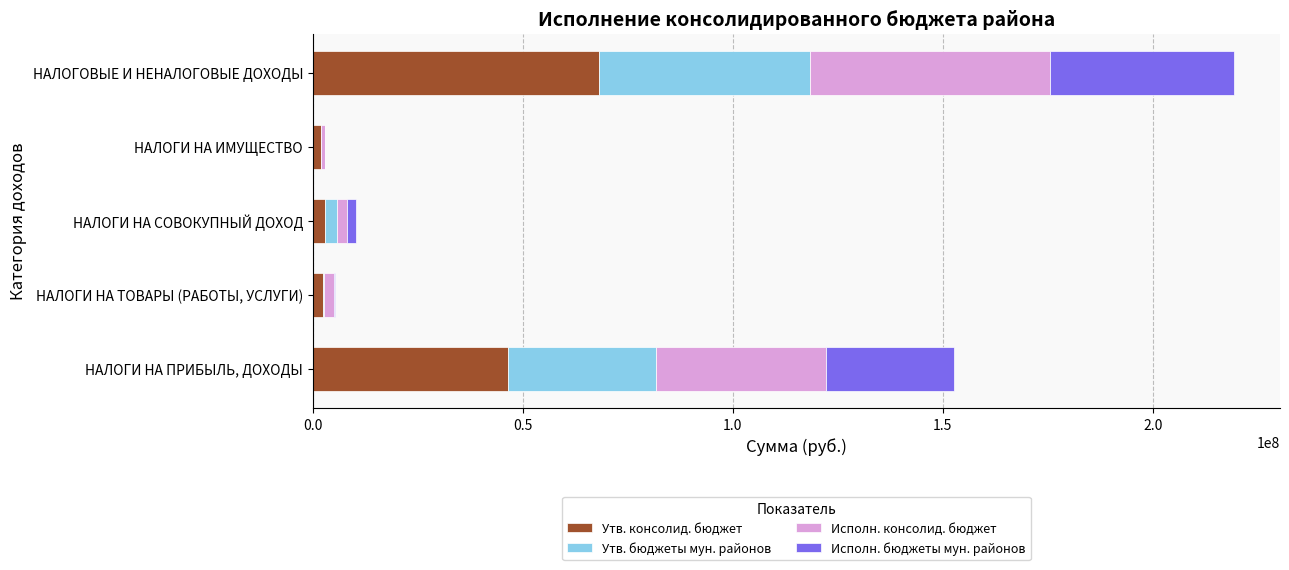

Read the Утв. консолид. бюджет value at НАЛОГОВЫЕ И НЕНАЛОГОВЫЕ ДОХОДЫ.

68030800.0